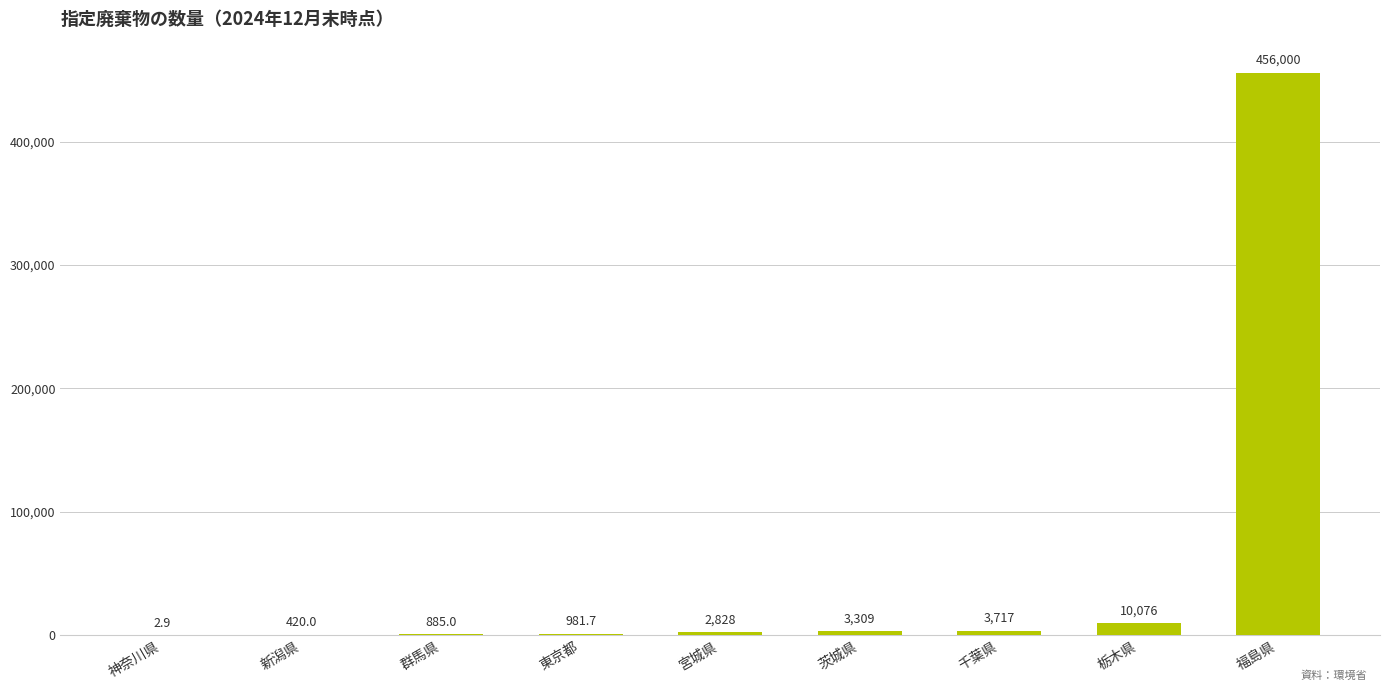

What is the average value?

53135.4